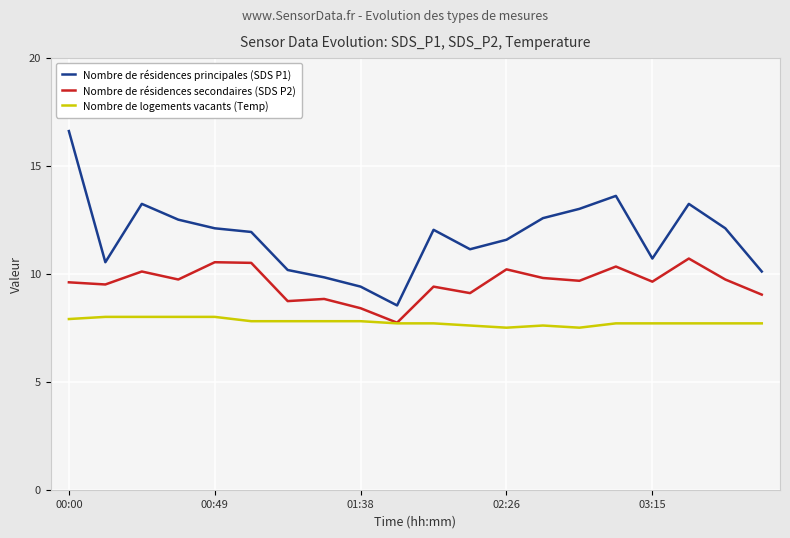

True or false: Nombre de résidences secondaires (SDS P2) and Nombre de résidences principales (SDS P1) cross at least once.

False